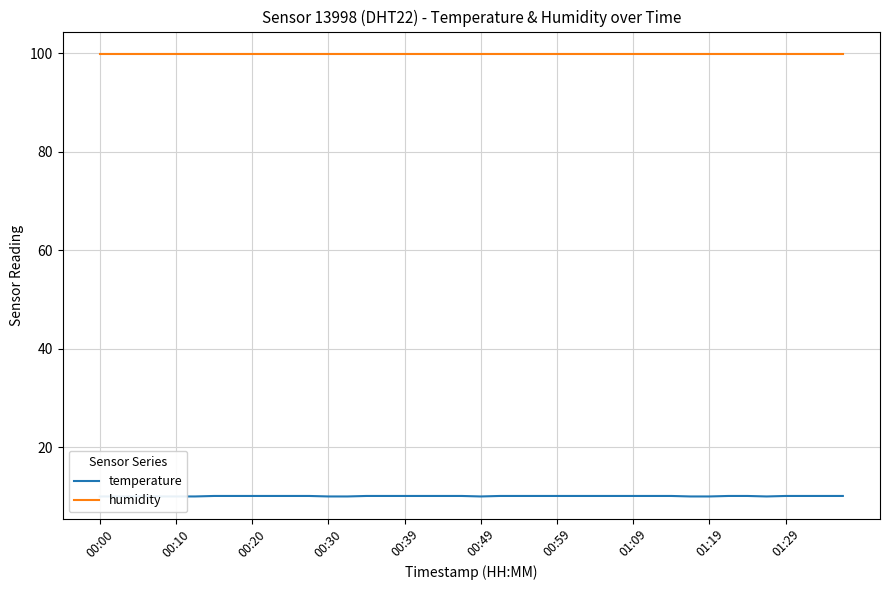

Reading left to right, transcribe all the data shown in this chart.

temperature: 10.0	10.0	10.0	10.0	10.0	10.0	10.1	10.1	10.1	10.1	10.1	10.1	10.0	10.0	10.1	10.1	10.1	10.1	10.1	10.1	10.0	10.1	10.1	10.1	10.1	10.1	10.1	10.1	10.1	10.1	10.1	10.0	10.0	10.1	10.1	10.0	10.1	10.1	10.1	10.1
humidity: 99.9	99.9	99.9	99.9	99.9	99.9	99.9	99.9	99.9	99.9	99.9	99.9	99.9	99.9	99.9	99.9	99.9	99.9	99.9	99.9	99.9	99.9	99.9	99.9	99.9	99.9	99.9	99.9	99.9	99.9	99.9	99.9	99.9	99.9	99.9	99.9	99.9	99.9	99.9	99.9